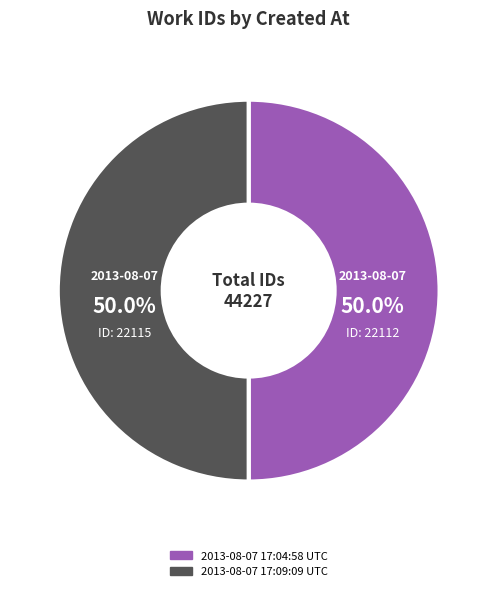

Combined, what portion of the pie is 2013-08-07 17:09:09 UTC and 2013-08-07 17:04:58 UTC?

100.0%